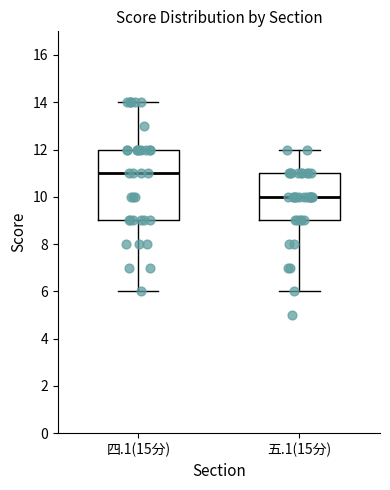

Which box is the tallest, from its lower edge to its upper edge?

四.1(15分)